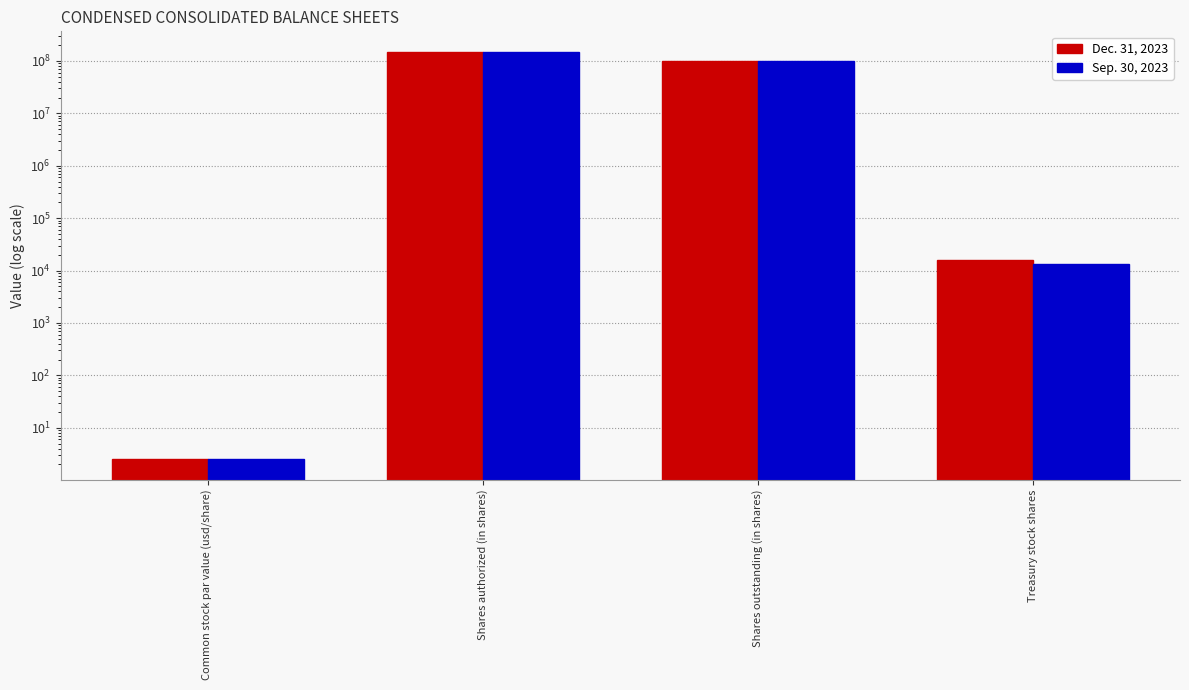

What is the value of the Dec. 31, 2023 bar at the 4th from the left?

15710.0